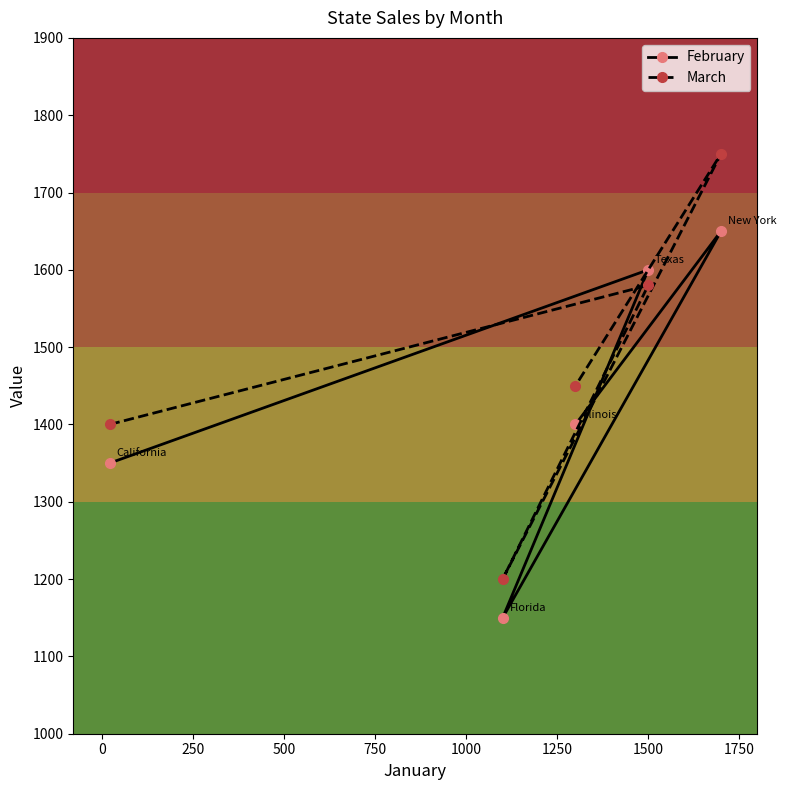

What is the value of the March point at the 5th from the left?

1750